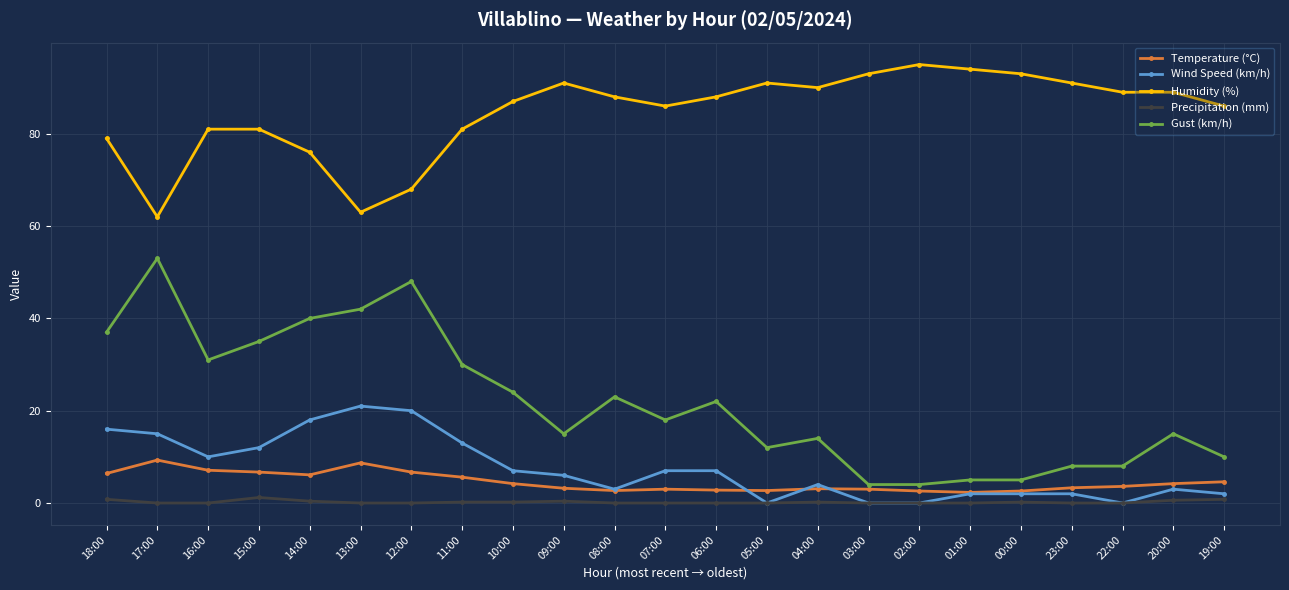

Rank the series at 20:00 from lowest to highest value.

Precipitation (mm), Wind Speed (km/h), Temperature (°C), Gust (km/h), Humidity (%)